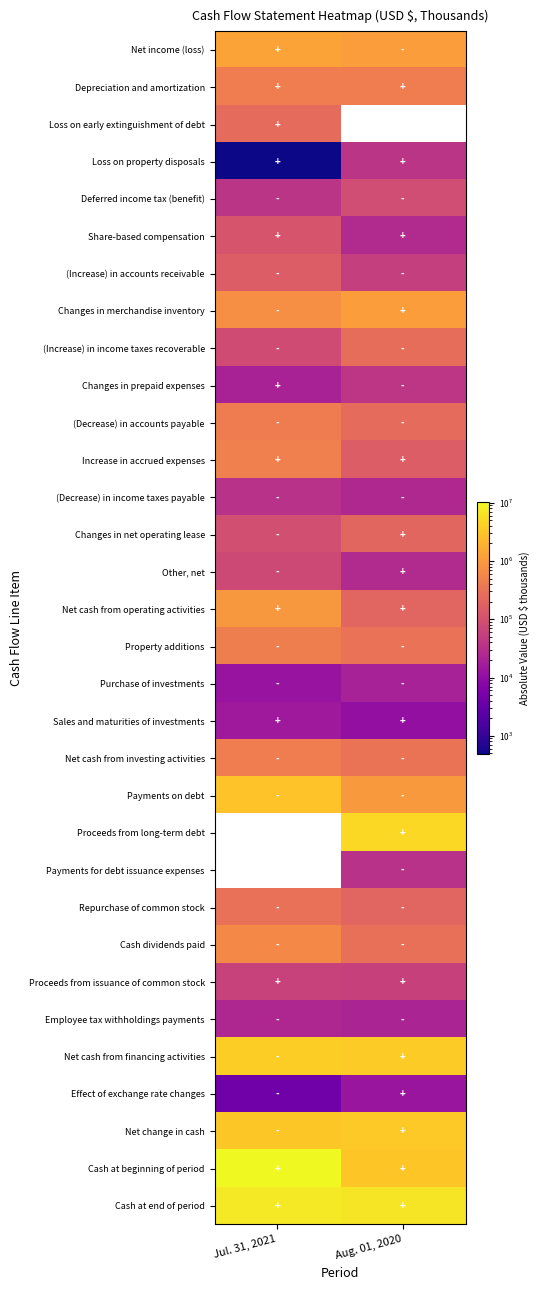

Is it true that Proceeds from long-term debt equals 3252390.1 at Aug. 01, 2020?

False